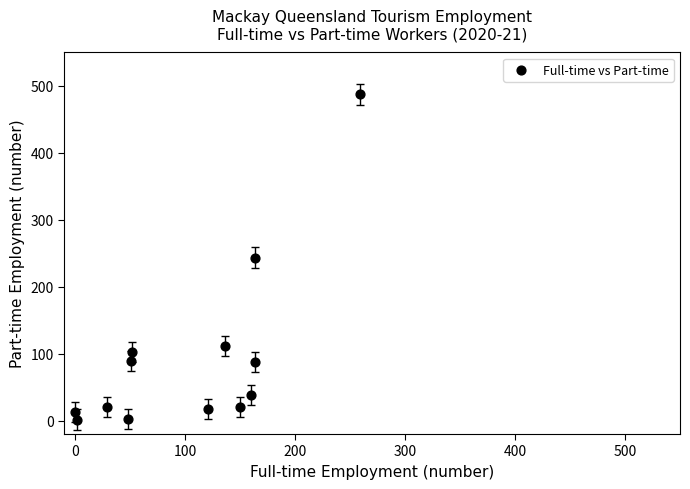

What is the range of Y values (max minus min)?

485.3